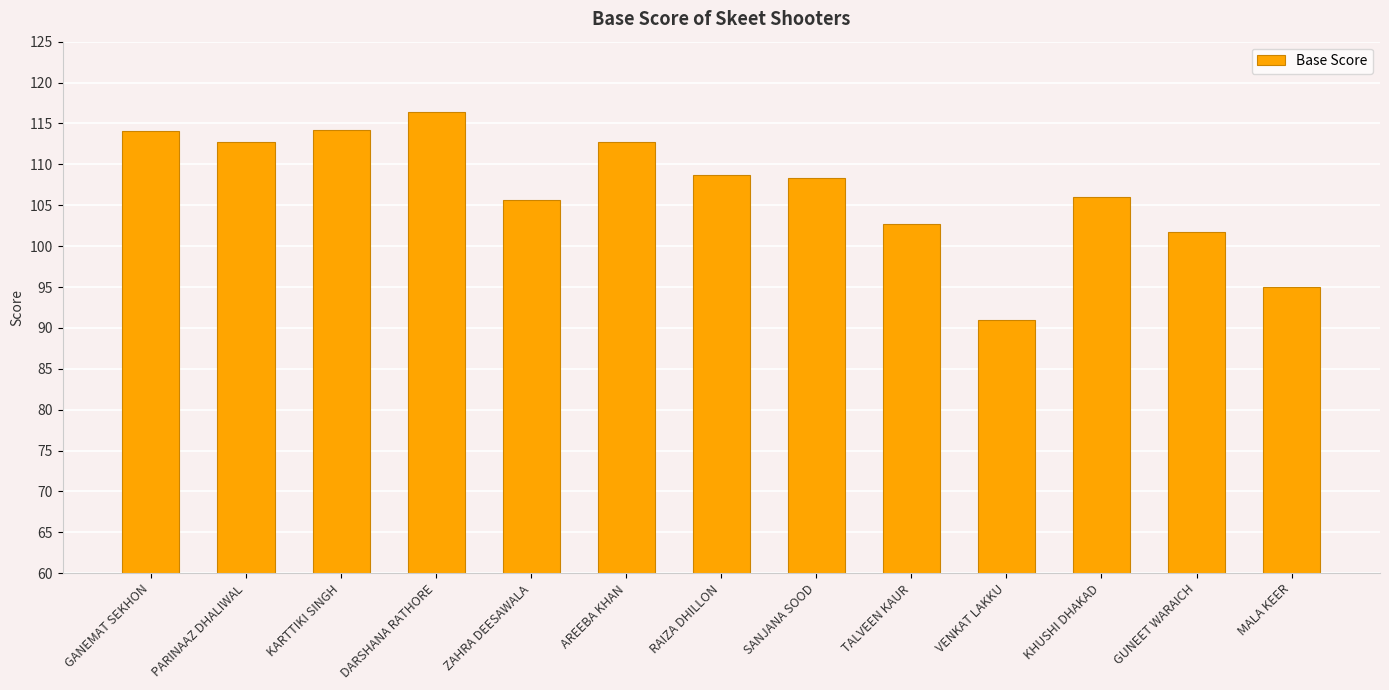

What is the approximate value at SANJANA SOOD?

108.3